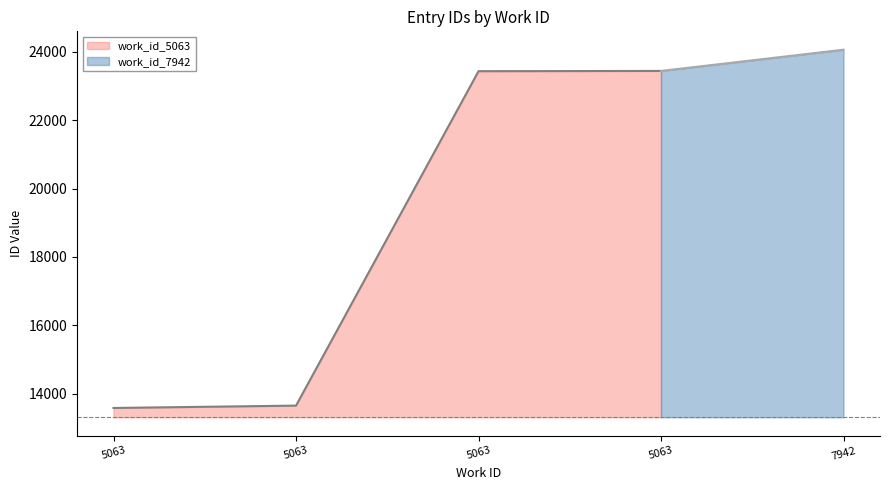

Is it true that the value at 5063 is 23446?

True